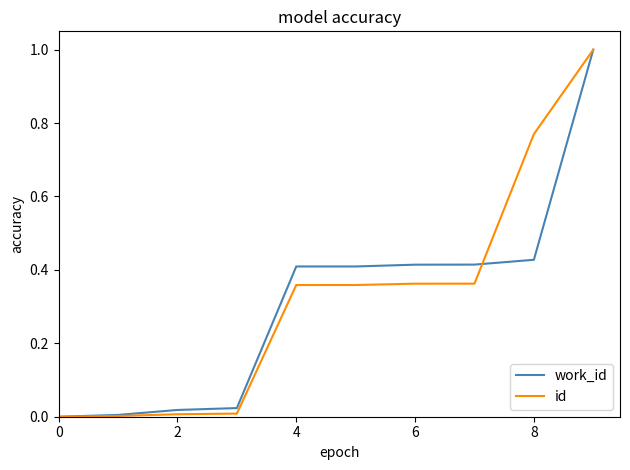

What is the sum of all work_id values?

3.1